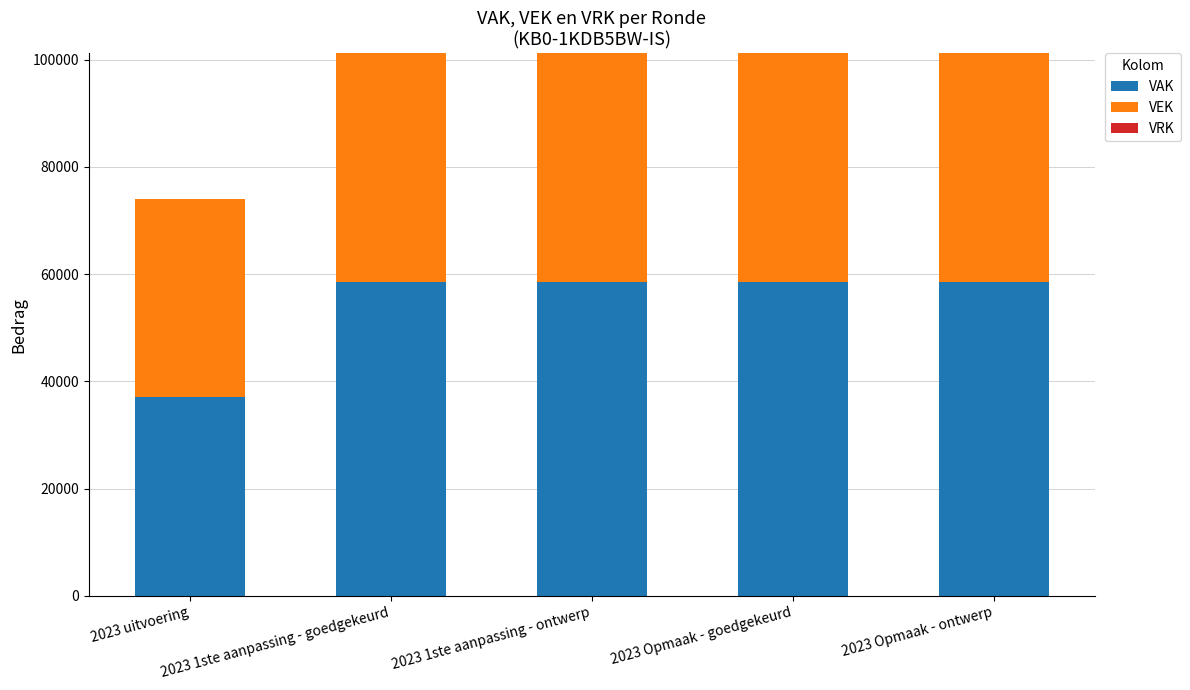

What is the sum of the VAK values at 2023 1ste aanpassing - ontwerp and 2023 uitvoering?

95562